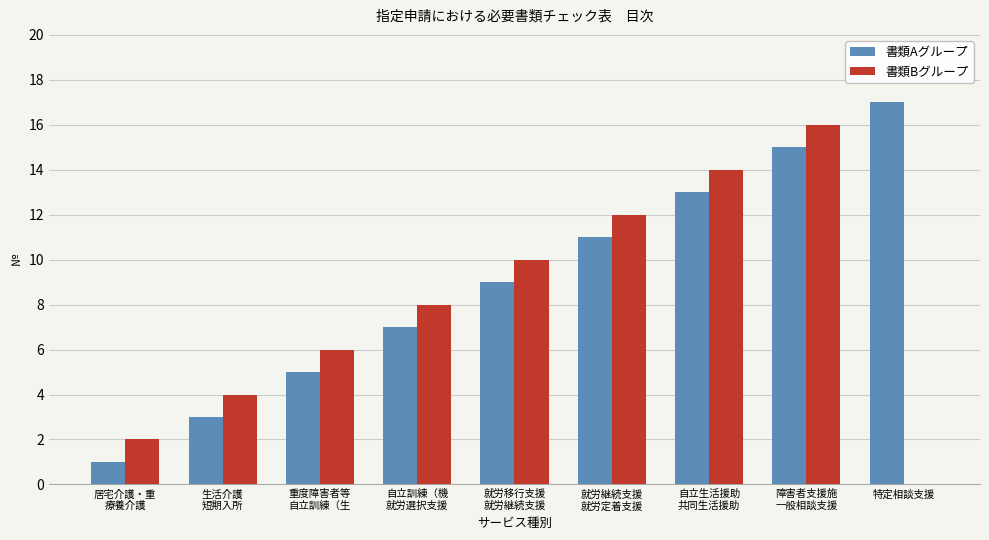

Which series has the largest total across all categories?

書類Aグループ